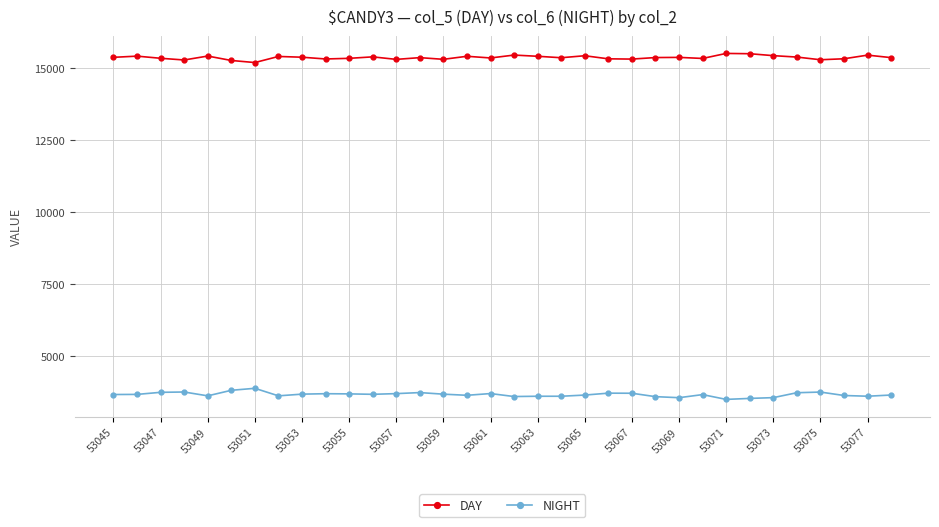

True or false: DAY has more than 0 interior local peaks.

True